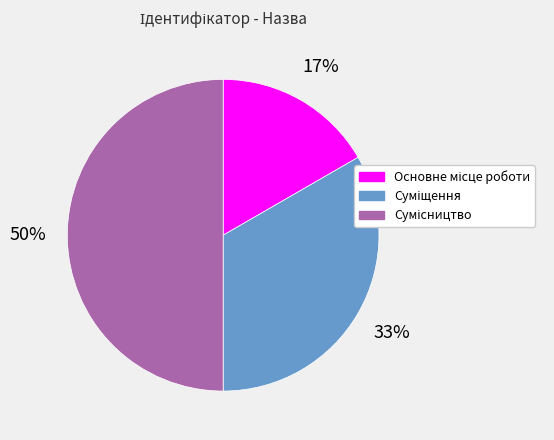

To the nearest percent, what is the average slice percentage?

33%